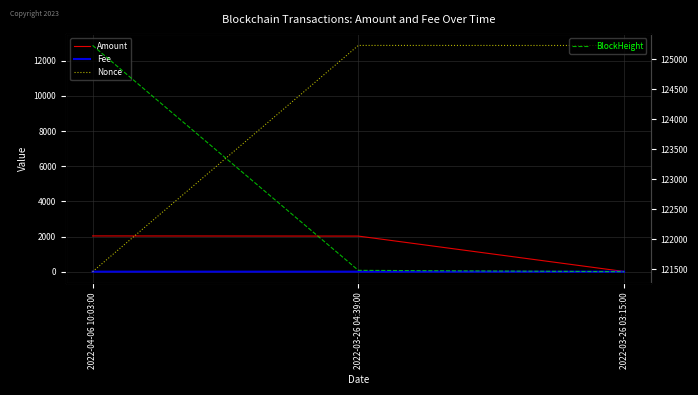

How many lines are shown in the chart?

4